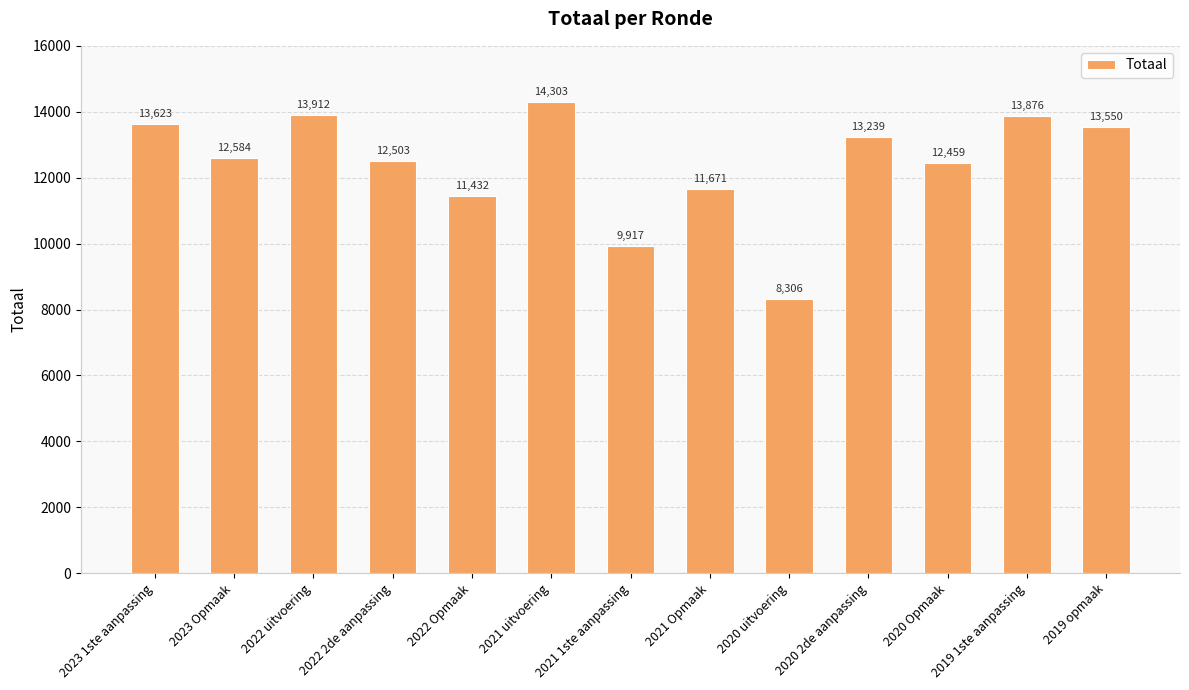

What is the ratio of the value at 2021 1ste aanpassing to the value at 2022 2de aanpassing?

0.8